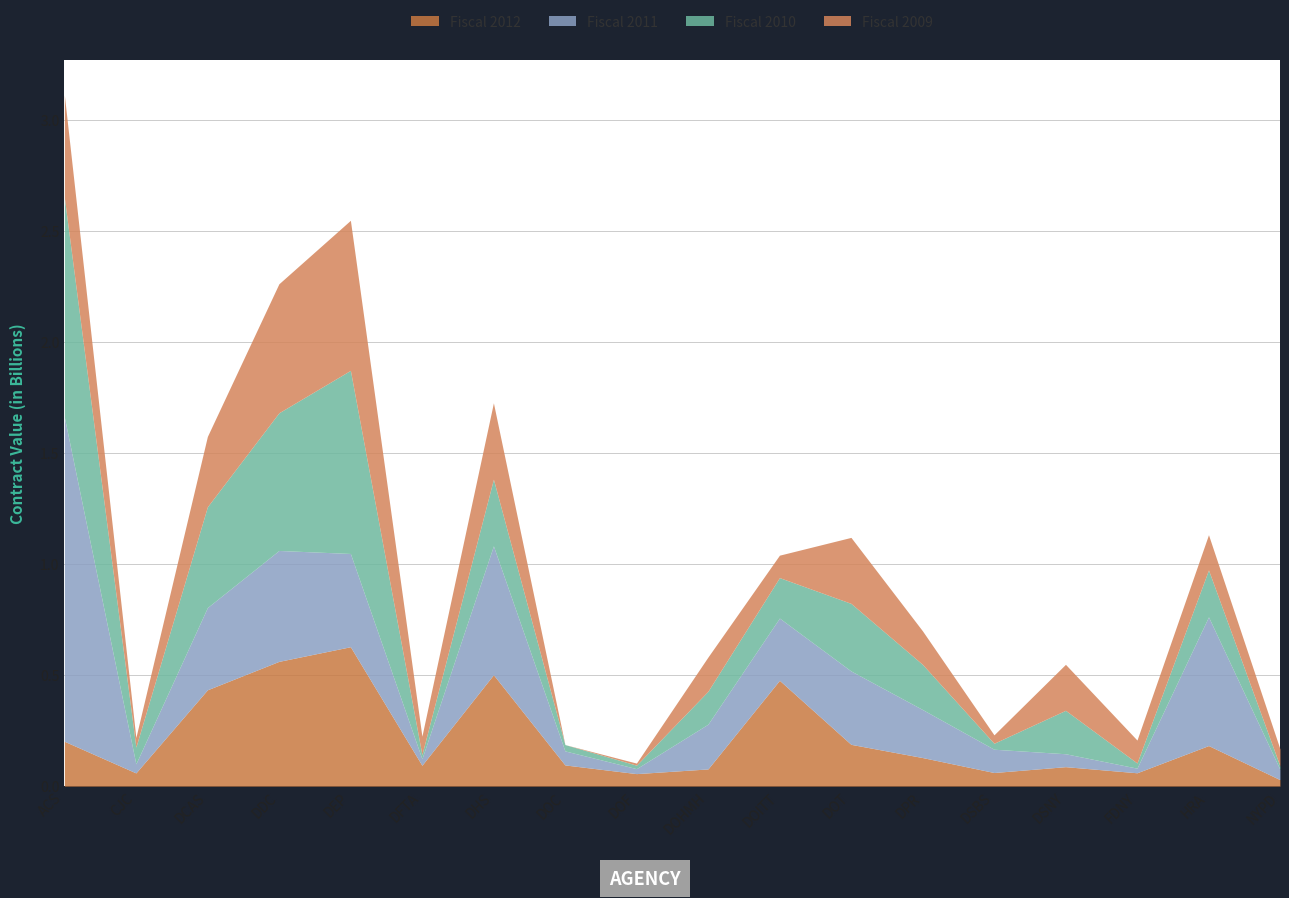

What is the sum of all Fiscal 2009 values?

3800116735.0